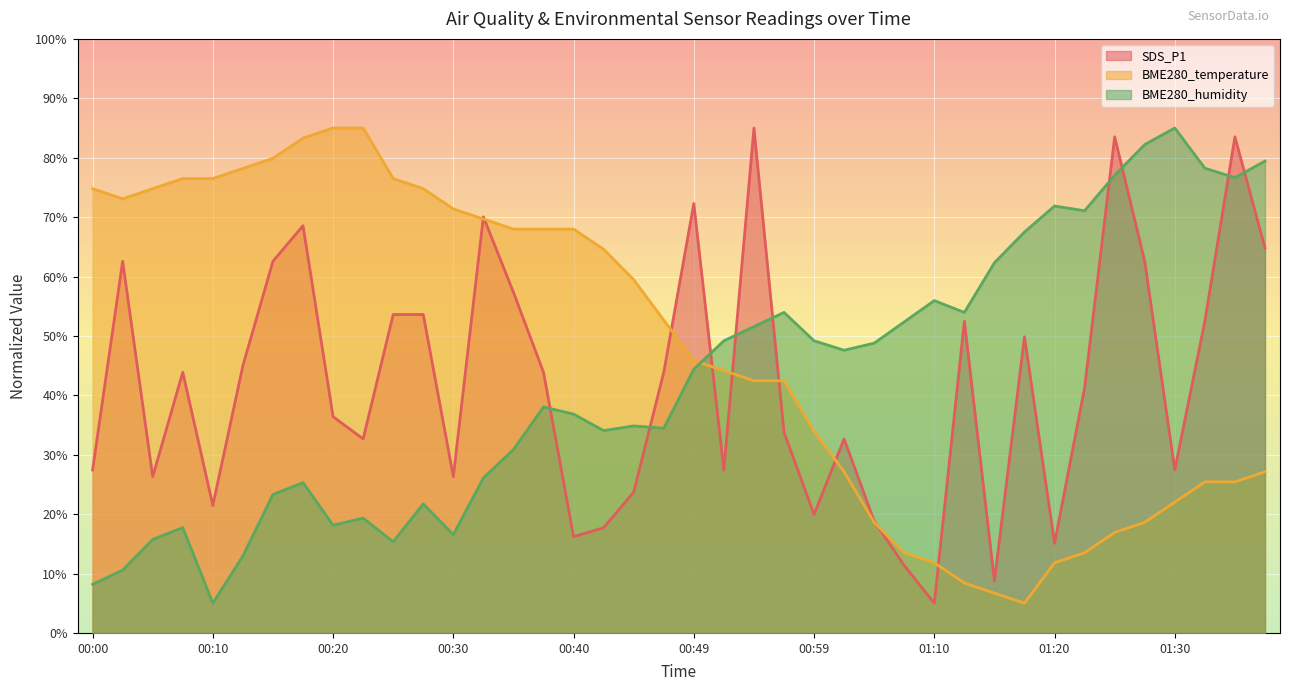

What is the greatest value displayed?

85.0